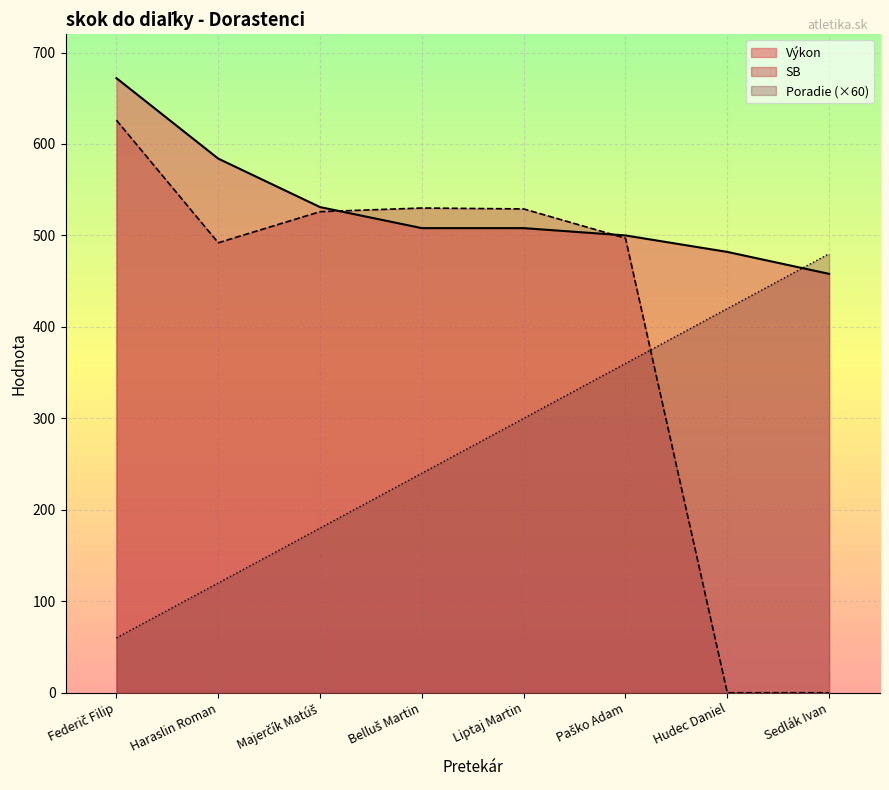

Read the Poradie value at Federič Filip.

60